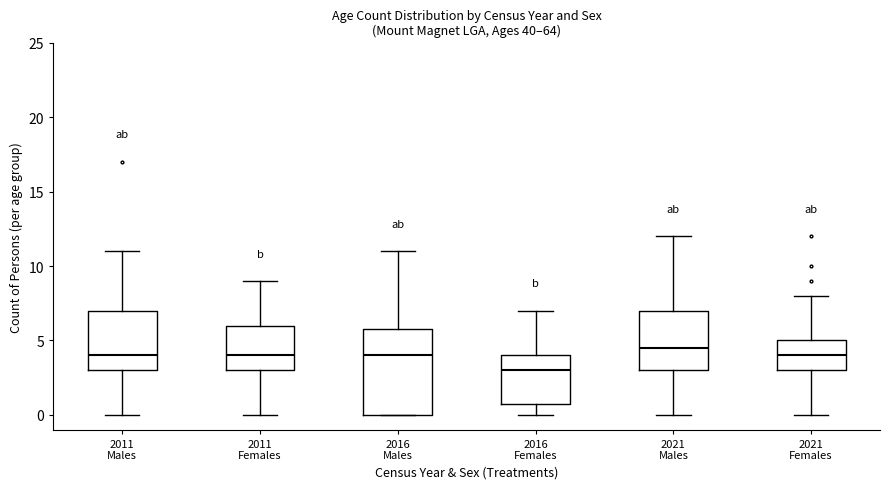

Reading left to right, transcribe this box plot: for each box, give where its median line is, the range the box spans, and where its two whiskers end, as read against the y-axis. The values are not printed on the chart, so give them approximately, as read against the axis.

2011 Males: median 4.0, box 3.0 to 7.0, whiskers 0.0 to 11.0
2011 Females: median 4.0, box 3.0 to 6.0, whiskers 0.0 to 9.0
2016 Males: median 4.0, box 0.0 to 6.0, whiskers 0.0 to 11.0
2016 Females: median 3.0, box 1.0 to 4.0, whiskers 0.0 to 7.0
2021 Males: median 4.5, box 3.0 to 7.0, whiskers 0.0 to 12.0
2021 Females: median 4.0, box 3.0 to 5.0, whiskers 0.0 to 8.0